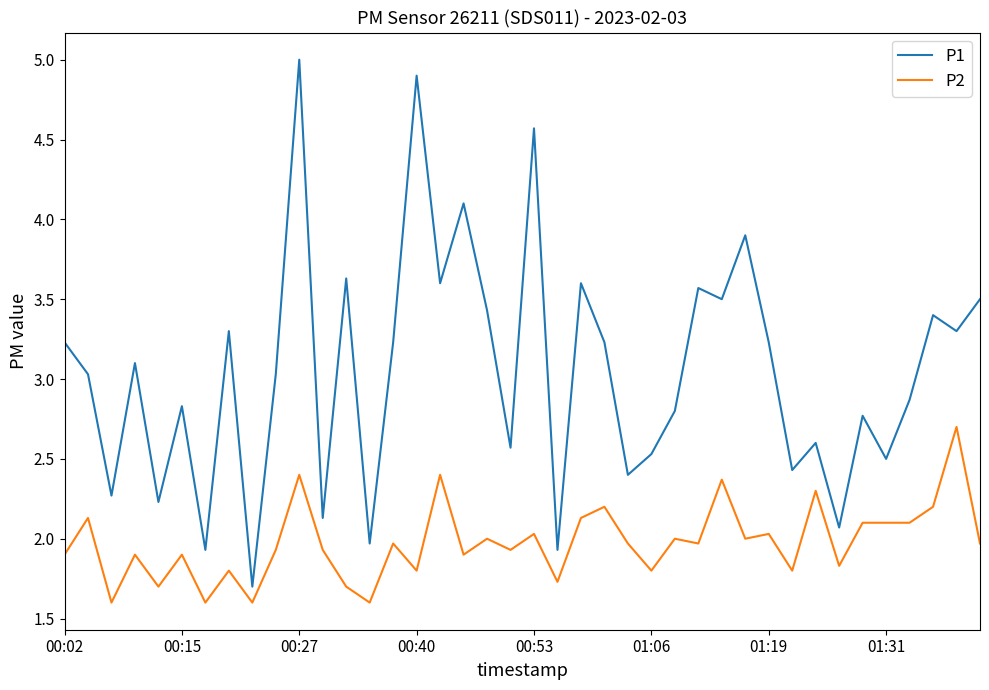

What is the smallest value displayed?

1.6